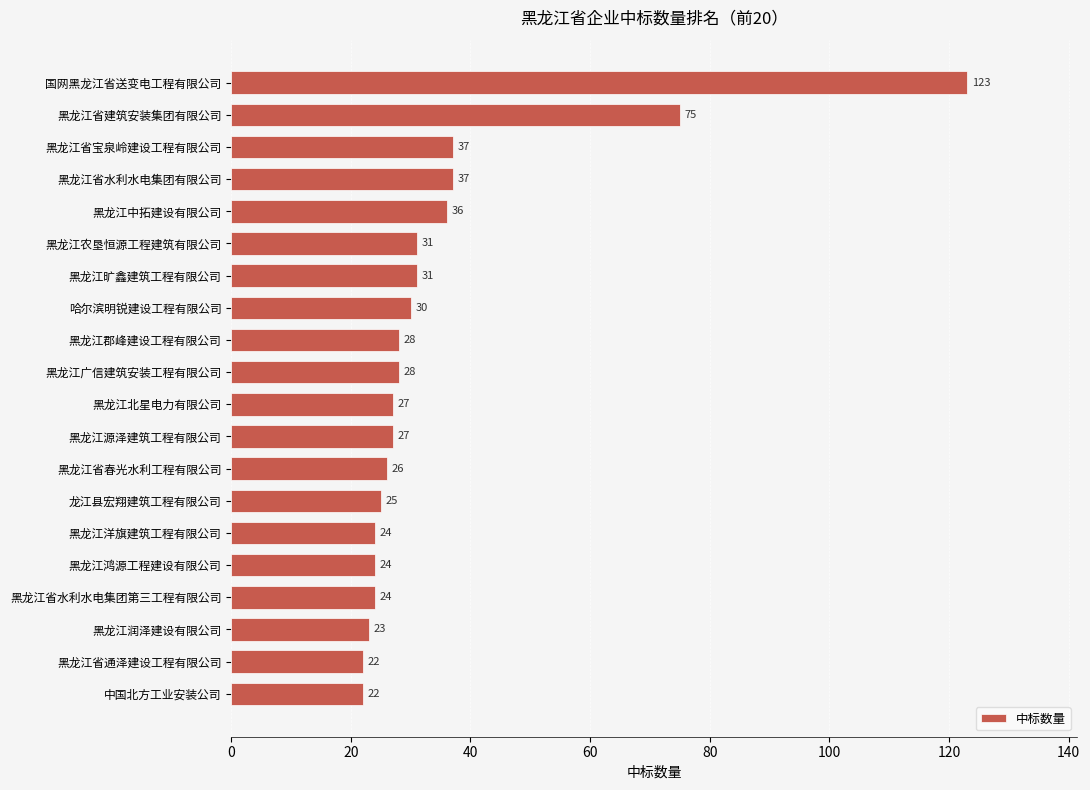

What position from the top is 黑龙江省宝泉岭建设工程有限公司?

3